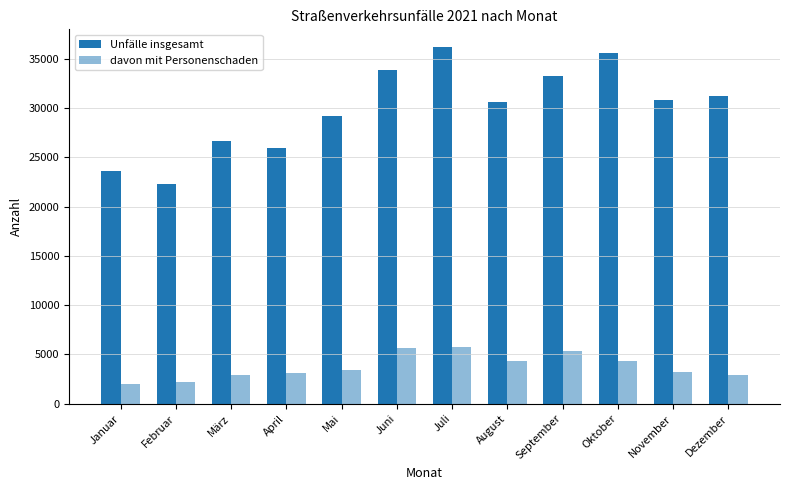

What is the value of the Unfälle insgesamt bar at the 4th from the left?

25957